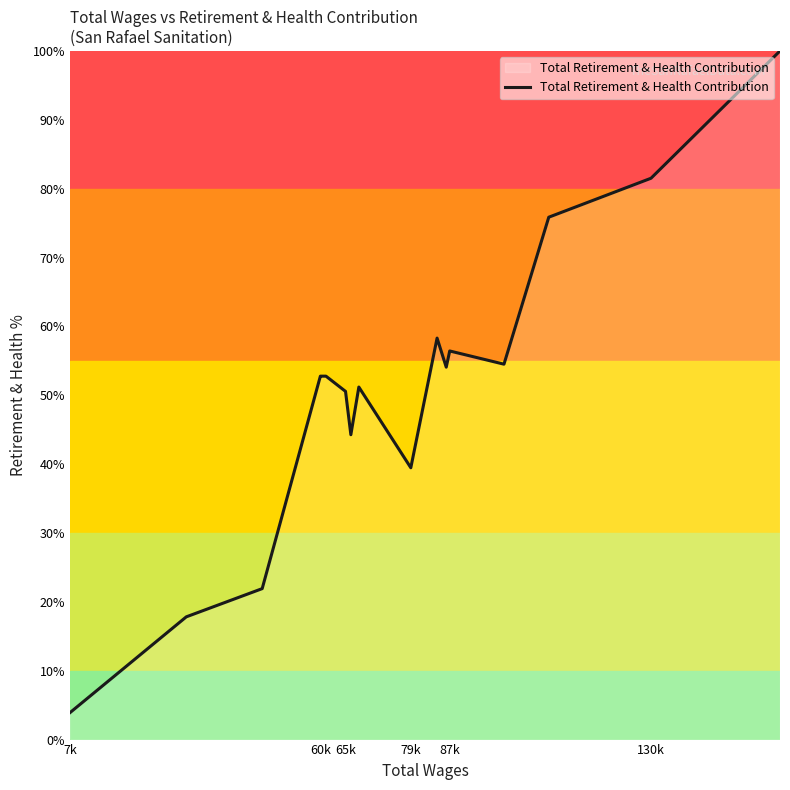

What is the greatest value displayed?

100.0